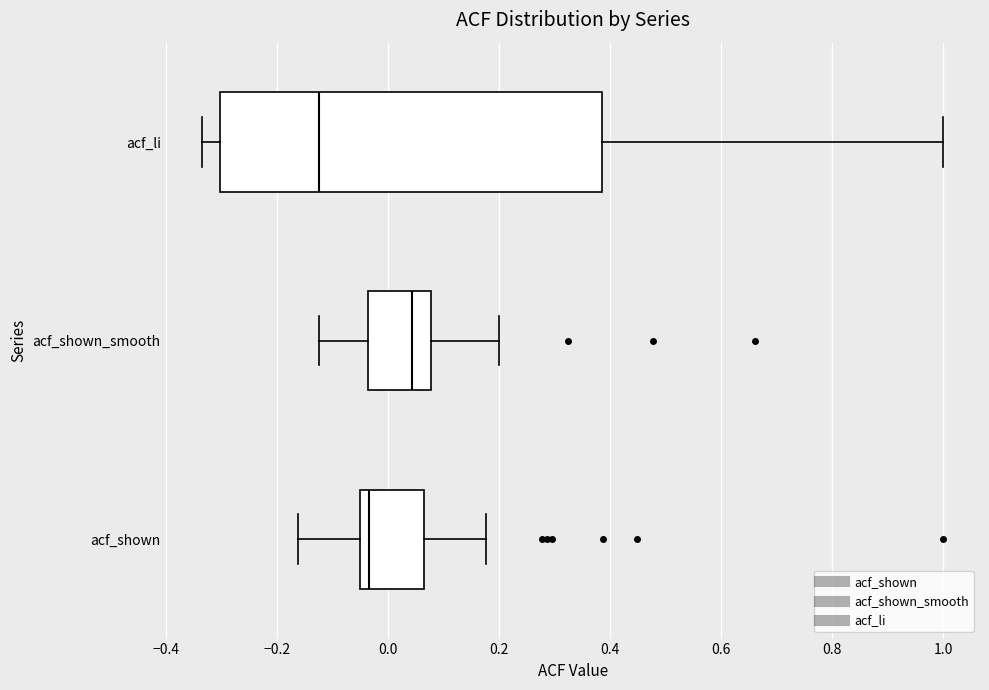

Reading bottom to top, read every box against the x-axis: the position of its median line, the range the box covers, and the ends of its whiskers. The values are not printed on the chart, so give them approximately, as read against the axis.

acf_shown: median -0.04, box -0.06 to 0.06, whiskers -0.16 to 0.18
acf_shown_smooth: median 0.04, box -0.04 to 0.08, whiskers -0.12 to 0.20
acf_li: median -0.12, box -0.30 to 0.38, whiskers -0.34 to 1.00